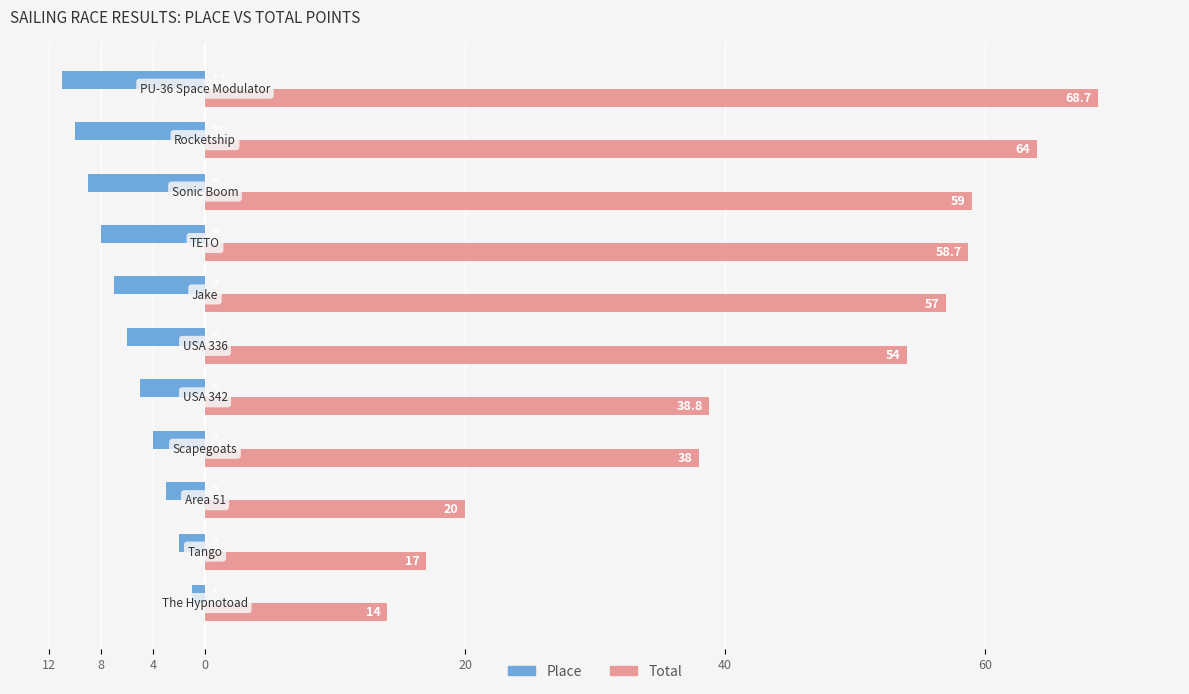

What is the value of the Total bar at the 5th from the left?

38.8